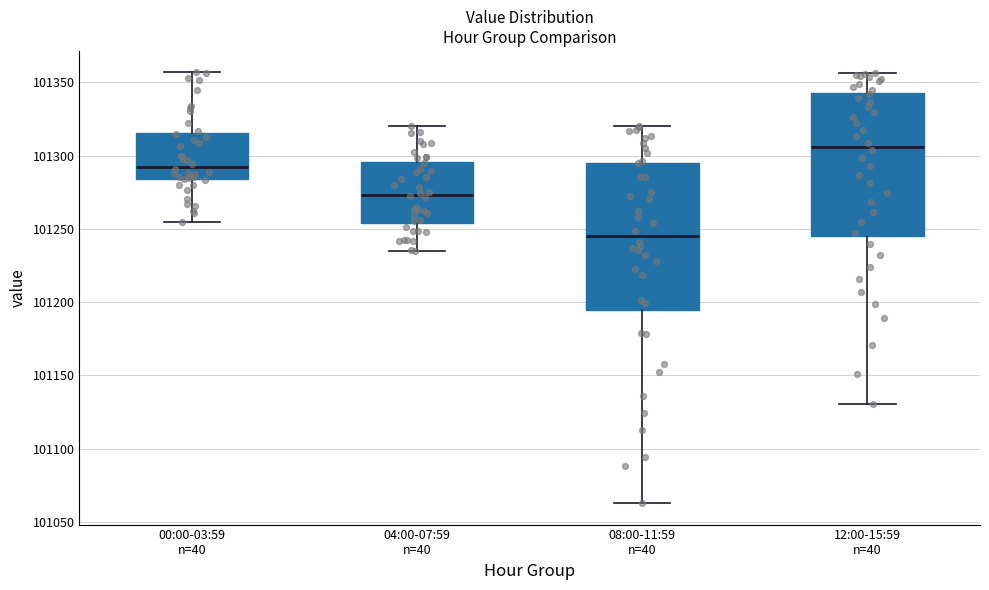

Reading left to right, transcribe this box plot: for each box, give where its median line is, the range the box spans, and where its two whiskers end, as read against the y-axis. The values are not printed on the chart, so give them approximately, as read against the axis.

00:00-03:59 n=40: median 101295, box 101285 to 101315, whiskers 101255 to 101355
04:00-07:59 n=40: median 101275, box 101255 to 101295, whiskers 101235 to 101320
08:00-11:59 n=40: median 101245, box 101195 to 101295, whiskers 101065 to 101320
12:00-15:59 n=40: median 101305, box 101245 to 101345, whiskers 101130 to 101355